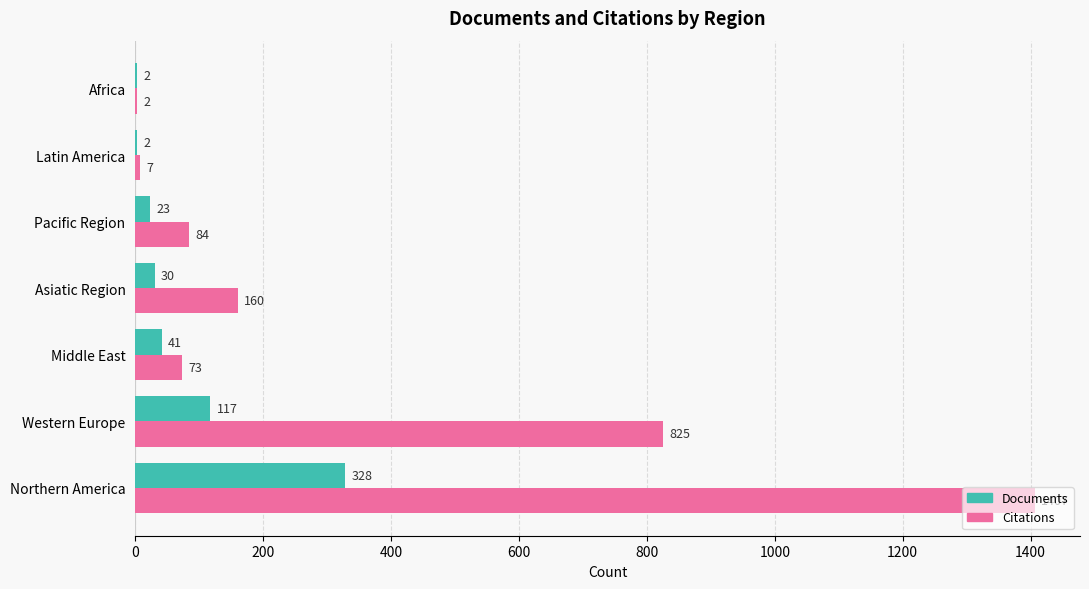

What is the maximum value shown in the chart?

1407